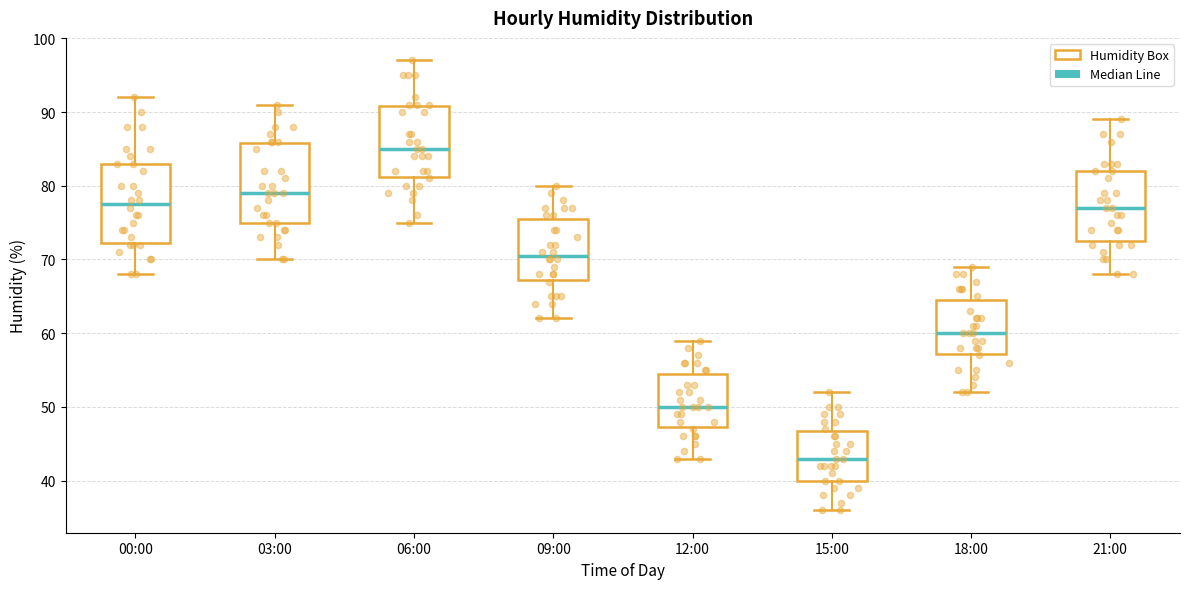

Reading left to right, read every box against the y-axis: the position of its median line, the range the box covers, and the ends of its whiskers. The values are not printed on the chart, so give them approximately, as read against the axis.

00:00: median 78, box 72 to 83, whiskers 68 to 92
03:00: median 79, box 75 to 86, whiskers 70 to 91
06:00: median 85, box 81 to 91, whiskers 75 to 97
09:00: median 71, box 67 to 76, whiskers 62 to 80
12:00: median 50, box 47 to 55, whiskers 43 to 59
15:00: median 43, box 40 to 47, whiskers 36 to 52
18:00: median 60, box 57 to 65, whiskers 52 to 69
21:00: median 77, box 73 to 82, whiskers 68 to 89